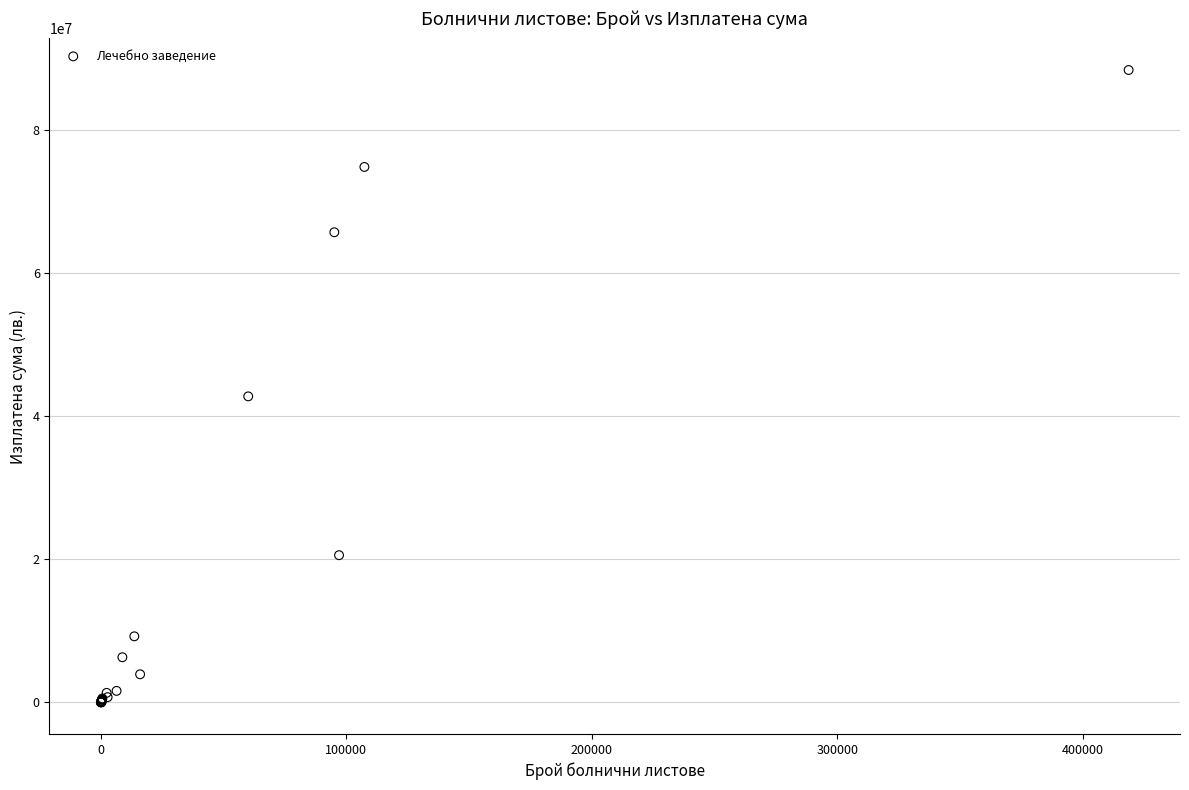

What Y value in the scatter plot is closest to 44196077?

42774442.4